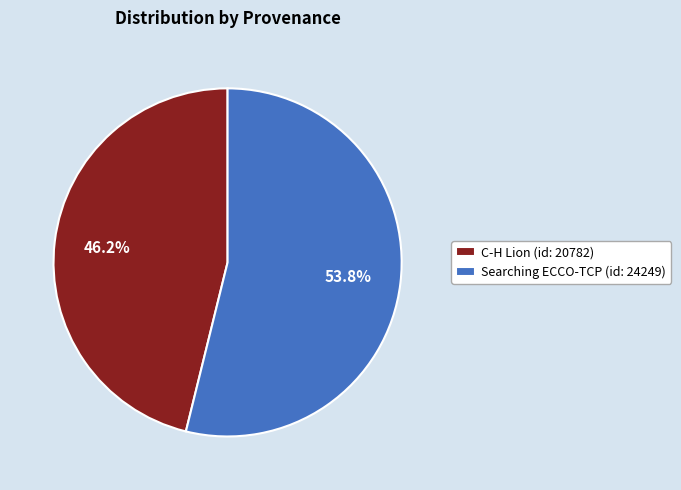

Which slice is the smallest?

C-H Lion (id: 20782)